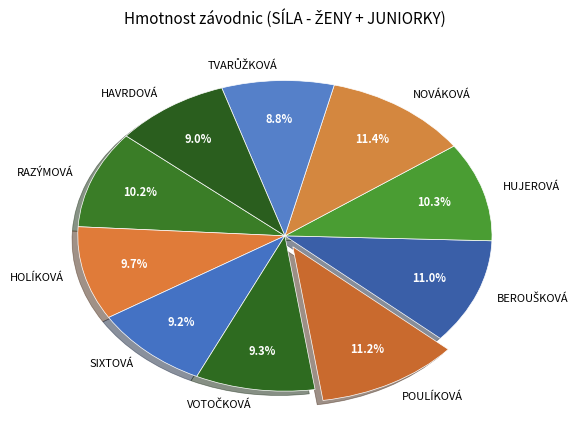

Is the sum of HOLÍKOVÁ and HUJEROVÁ greater than half?

No